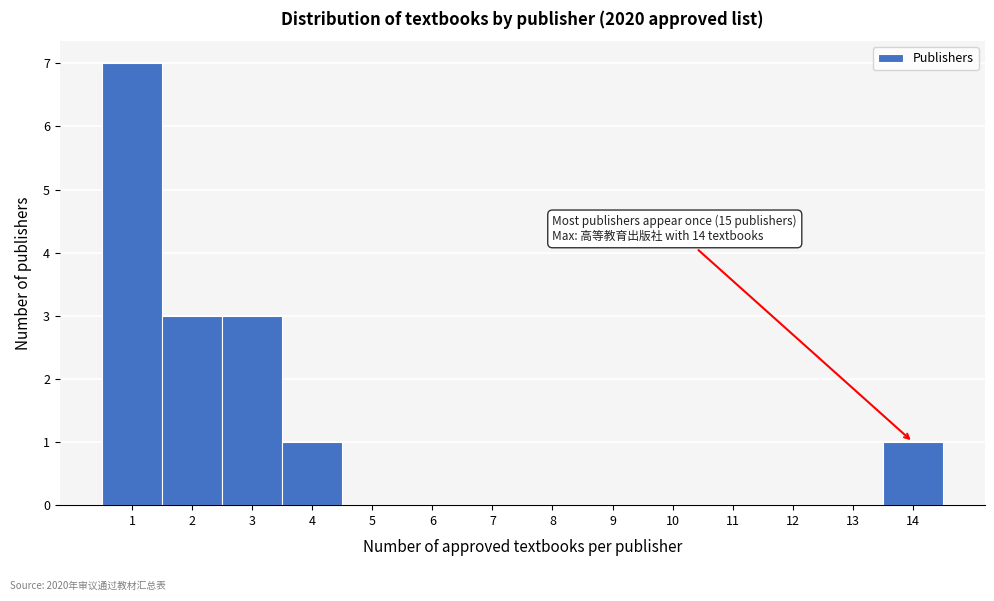

Which range on the x-axis has the tallest bar?

0.5 to 1.5